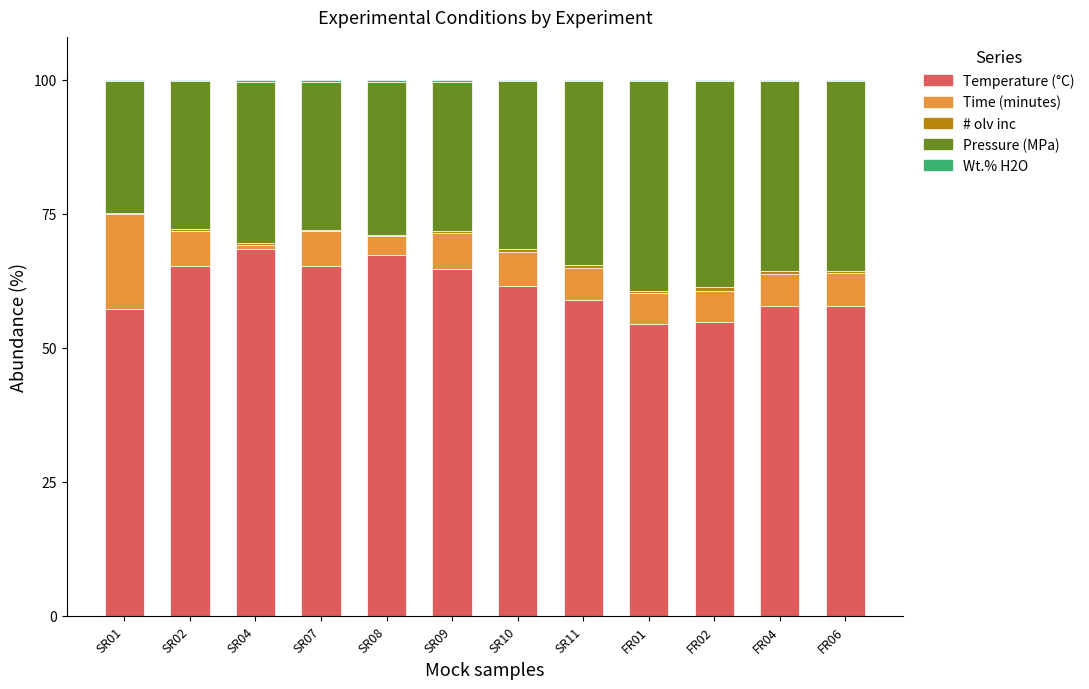

How many data points does each series have?

12